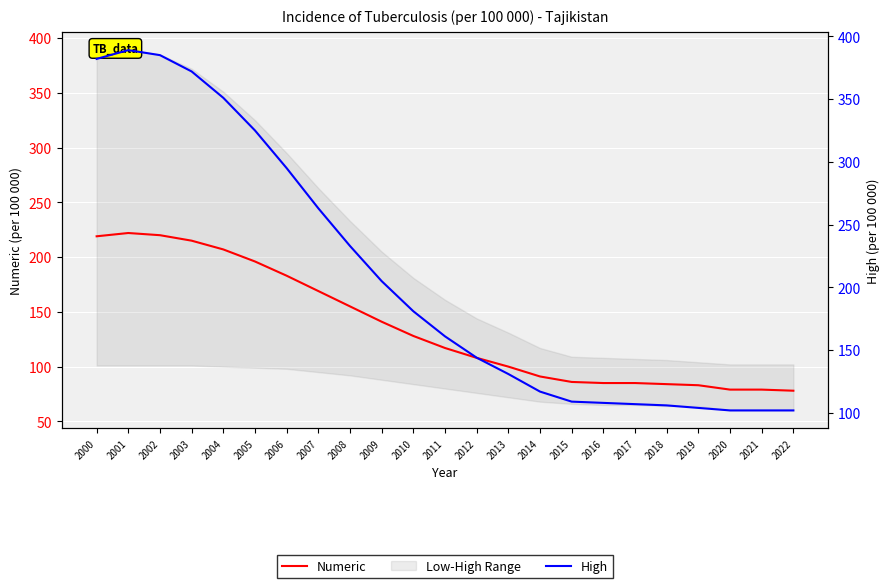

True or false: High has a value of 243 at 2001.

False